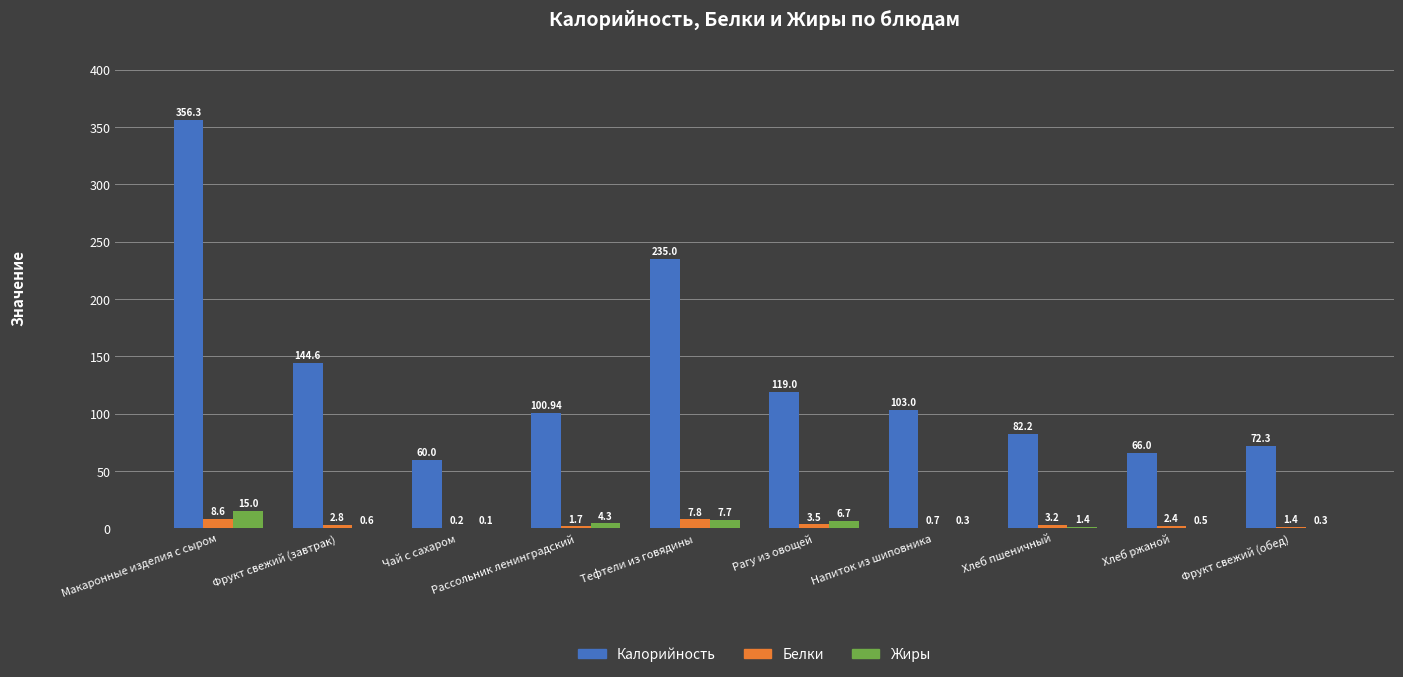

At which label is Белки closest to 4?

Рагу из овощей